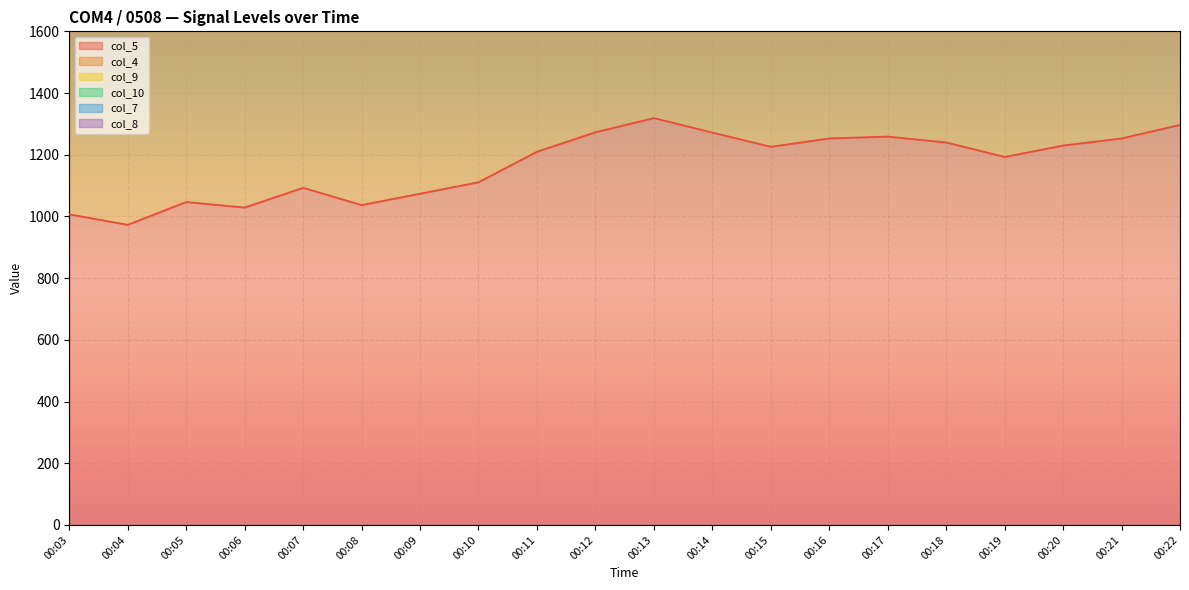

The value of col_5 at 00:20 is 1902. True or false?

False